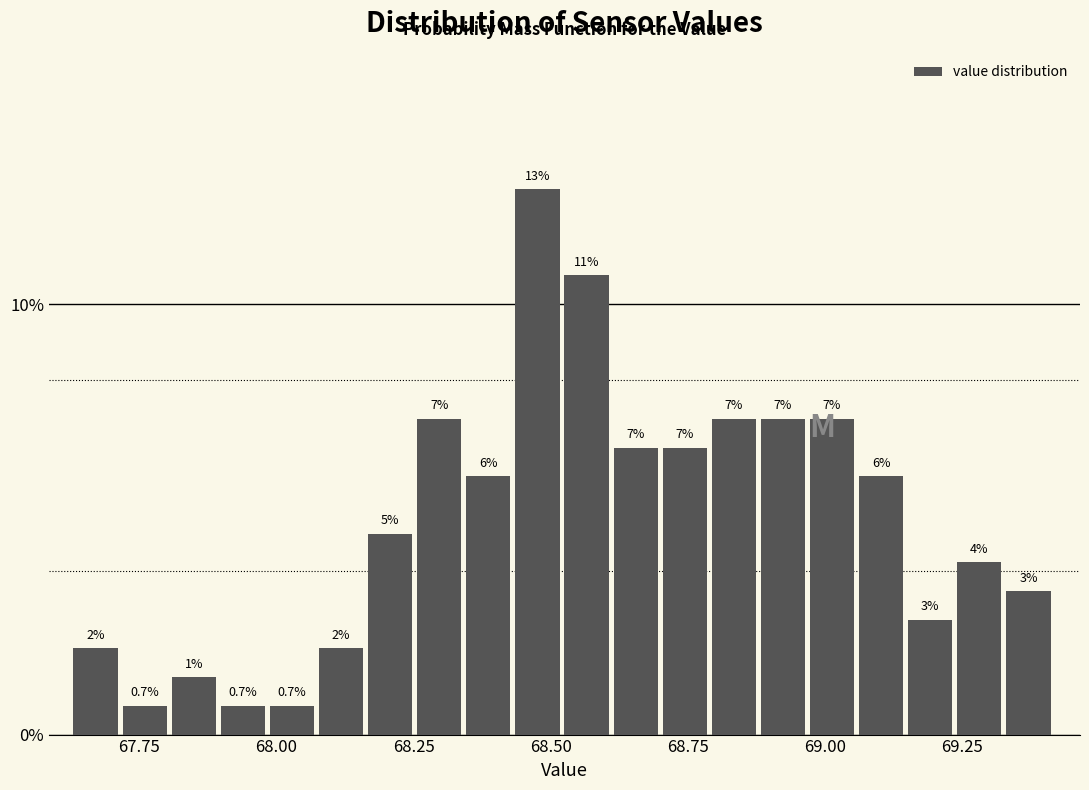

Read against the x-axis, roughly where is the centre of the tallest bar?

68.50